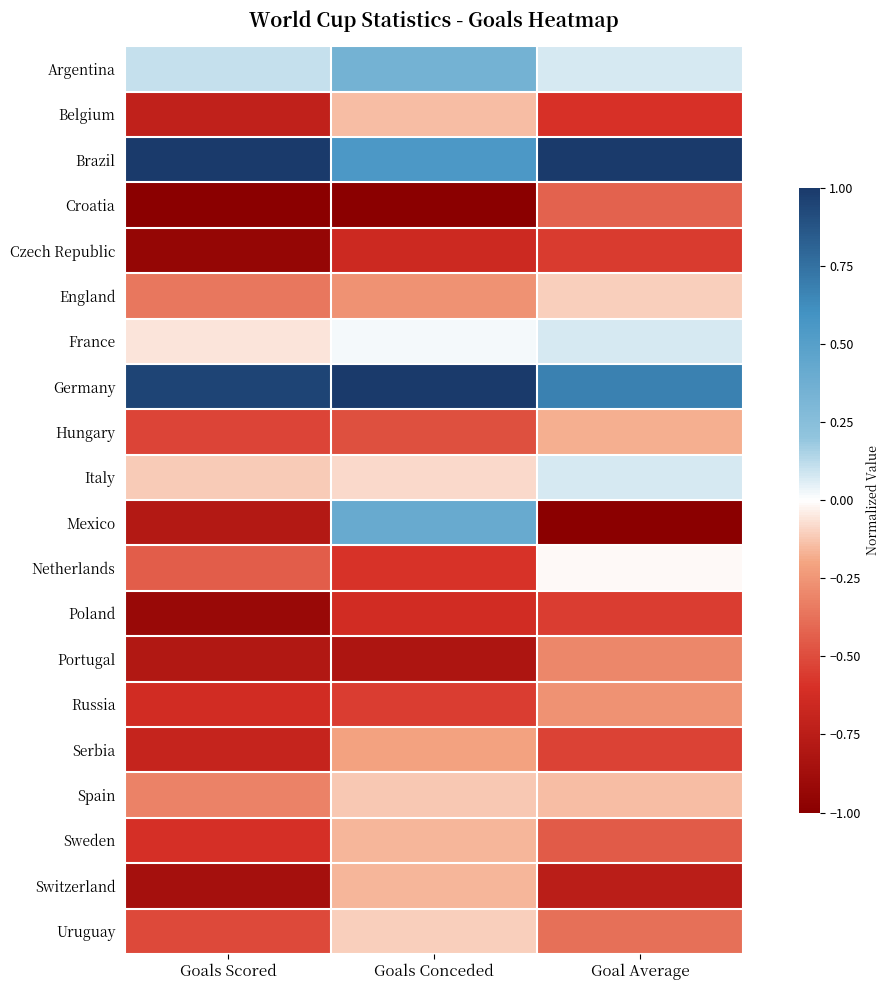

At how many categories does at least one series exceed 0?

3